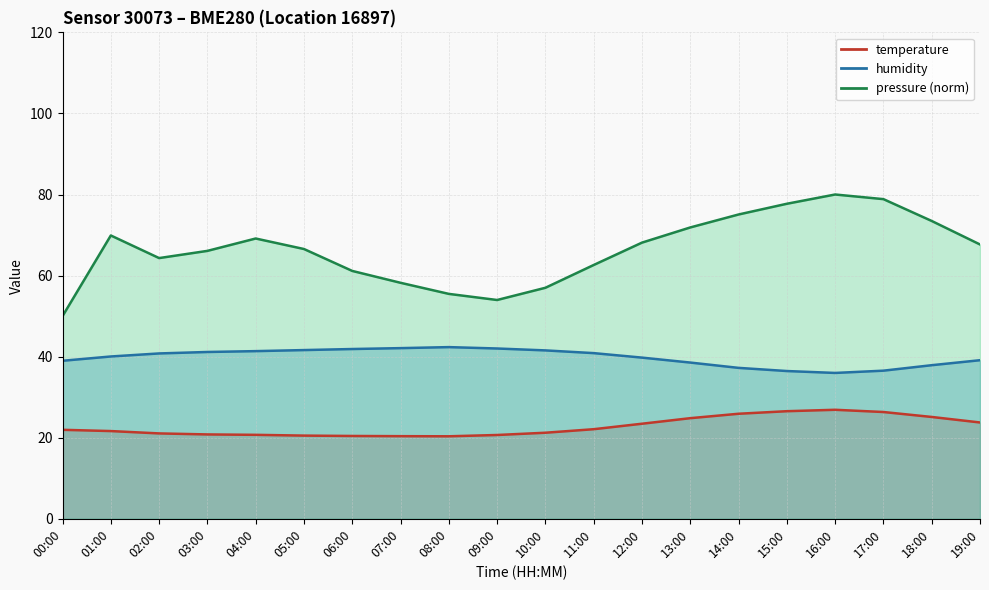

How many lines are shown in the chart?

3